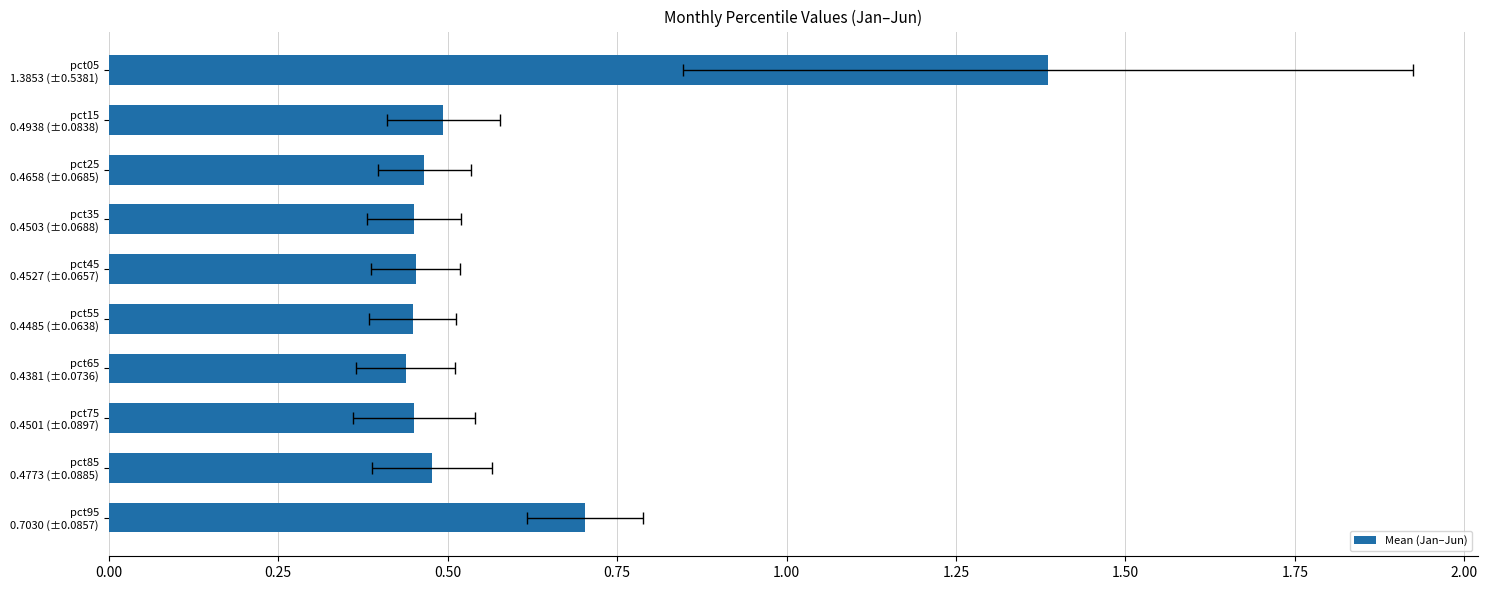

Are the bars horizontal?

Yes